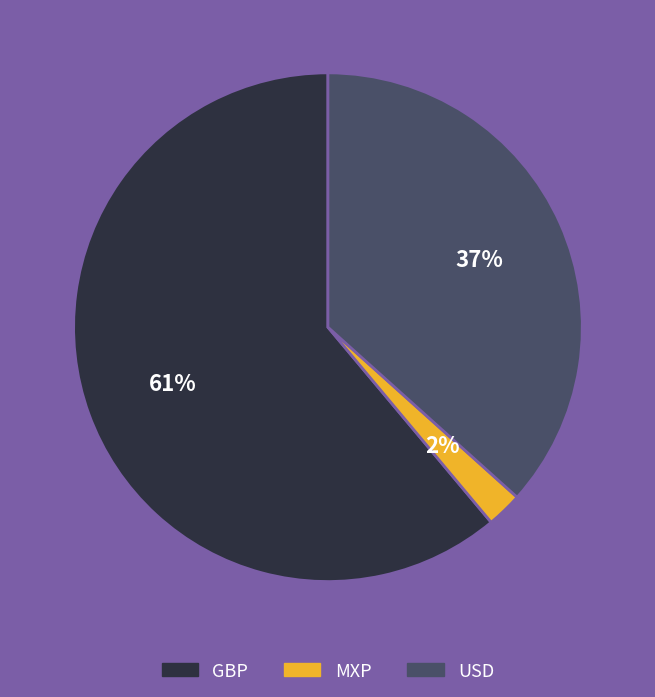

To the nearest percent, what portion does GBP represent?

61%